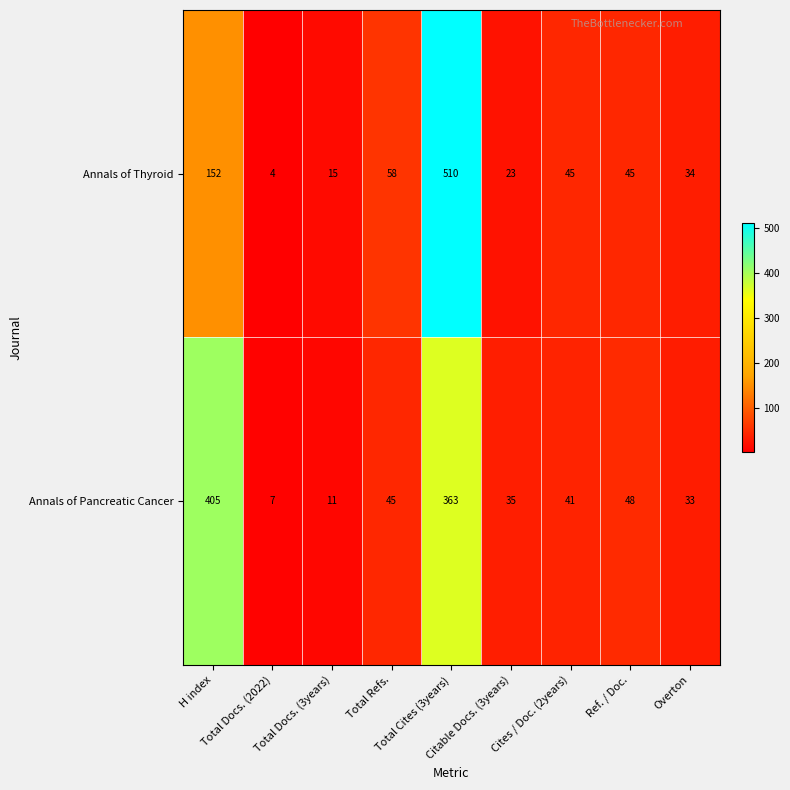

Which series has the largest total across all categories?

Annals of Pancreatic Cancer